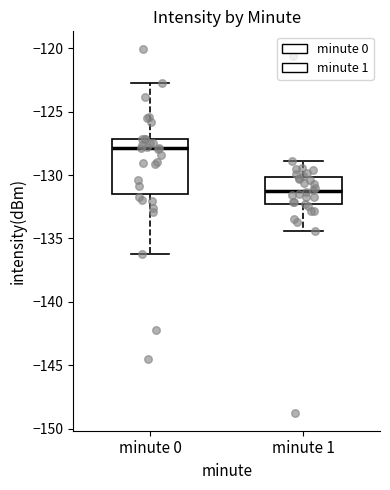

Which box's median line is the lowest?

minute 1